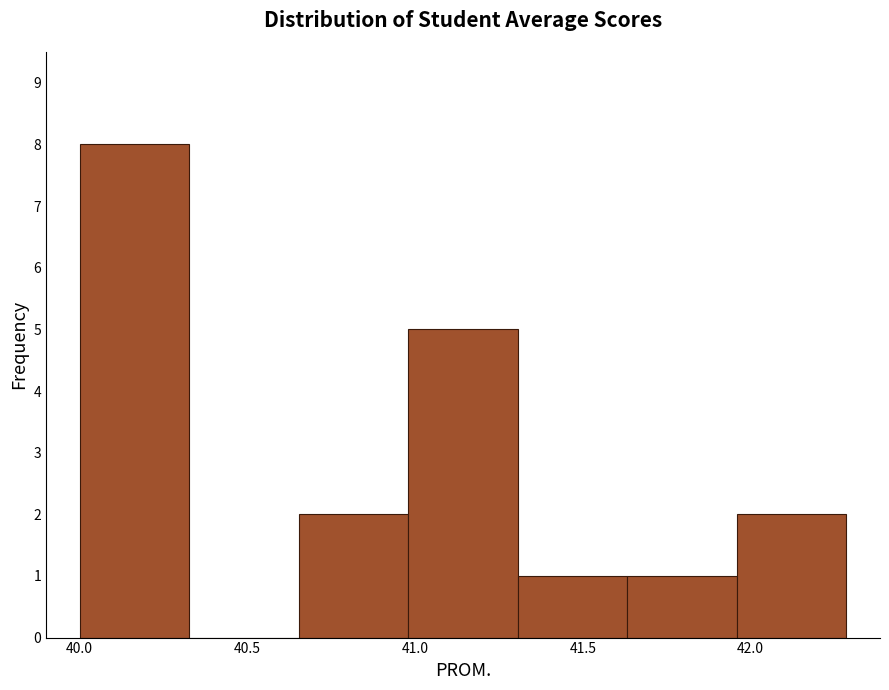

Which range on the x-axis has the tallest bar?

40.00 to 40.35